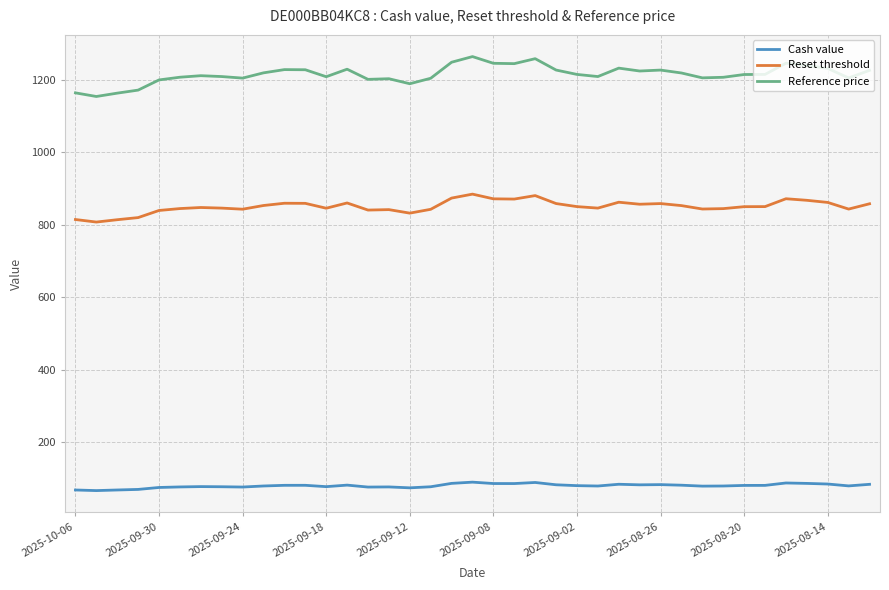

What is the minimum value for Reference price?

1153.3